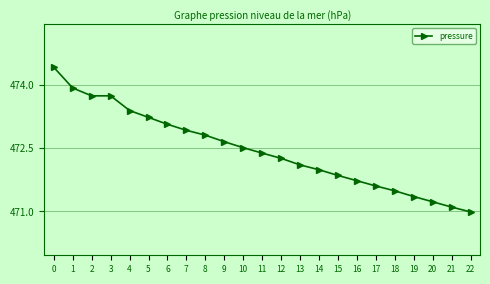

What is the value of the 2nd point from the left?

473.9